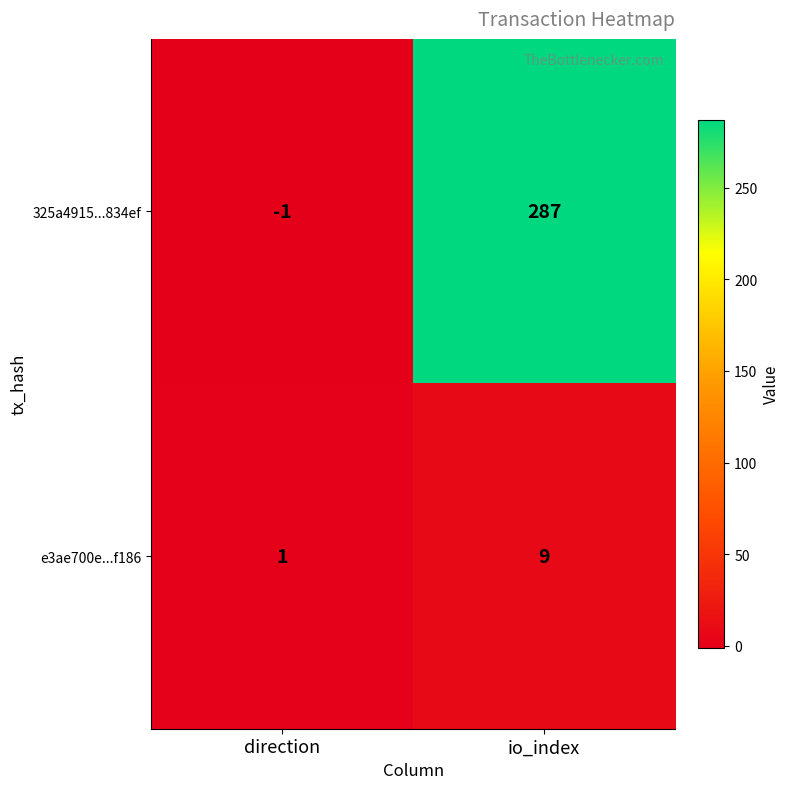

At direction, list the series in order from largest to smallest.

e3ae700e...f186, 325a4915...834ef